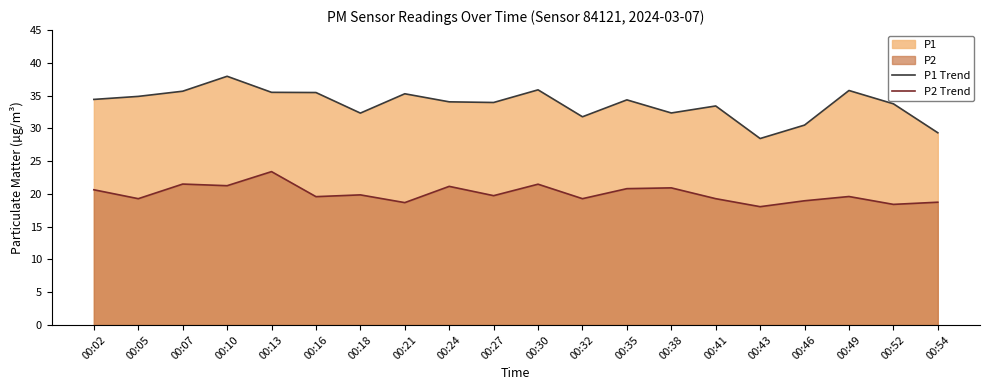

What is the sum of the P1 Trend values at 00:38 and 00:18?

64.7